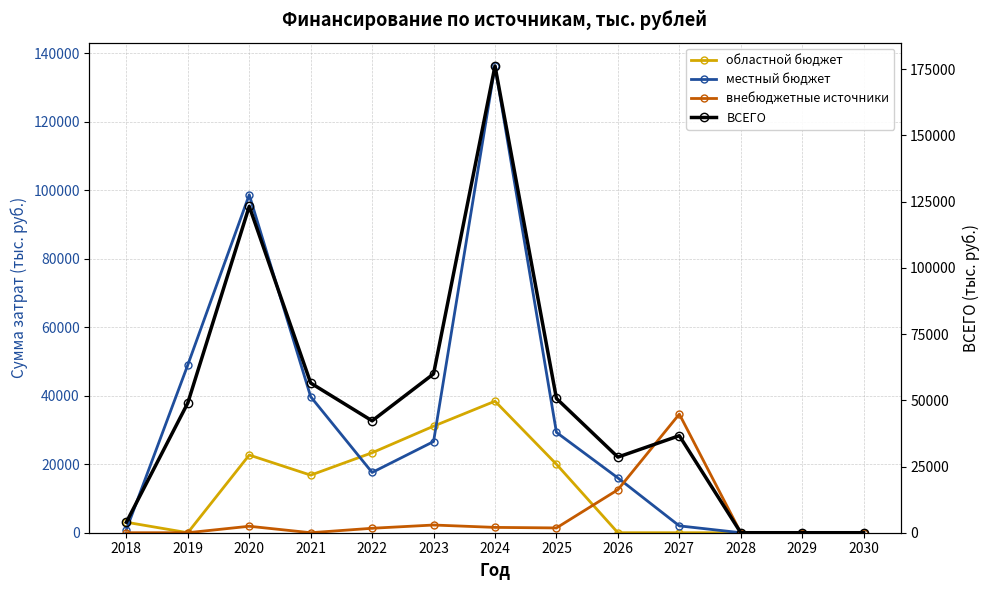

Which series has the largest range (max minus min)?

ВСЕГО